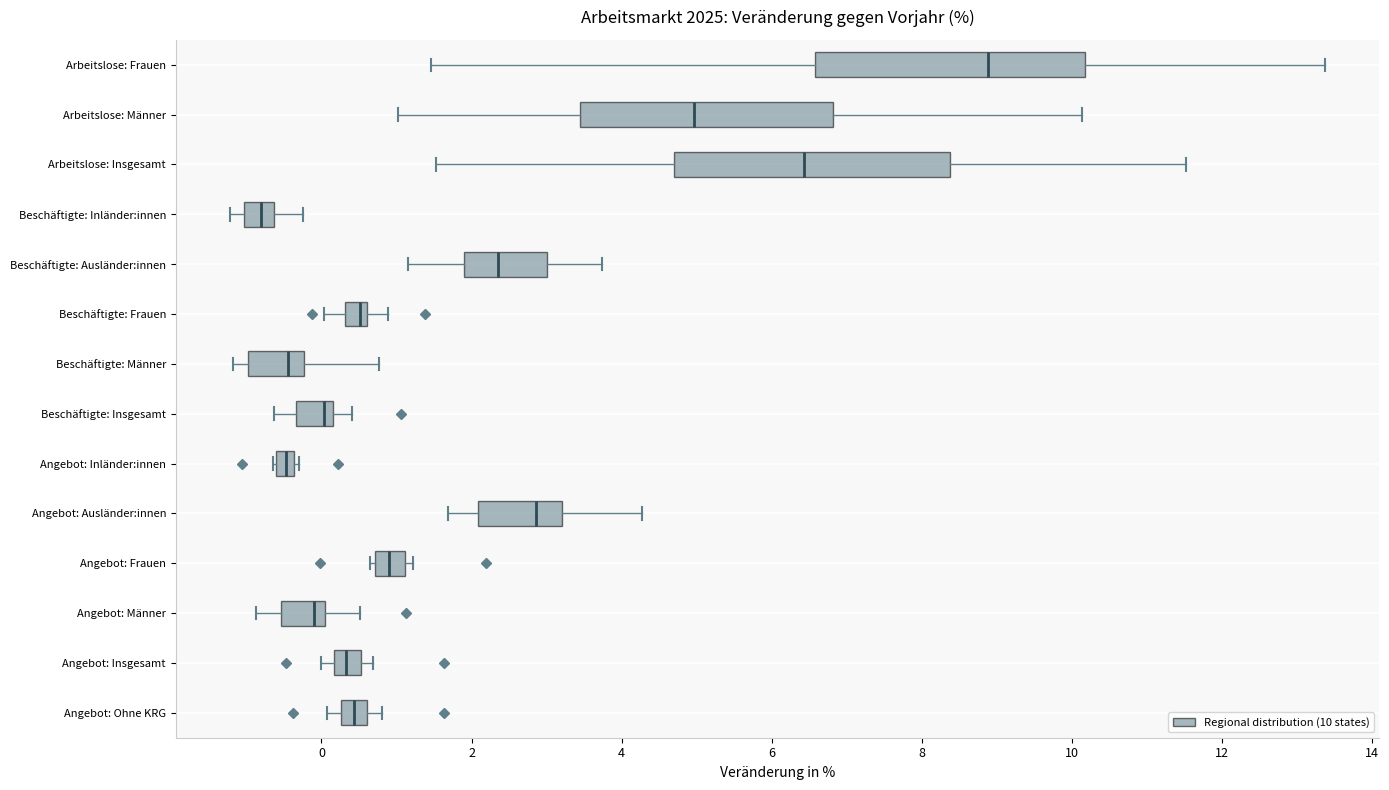

Where is the left edge of the box for Beschäftigte: Frauen on the x-axis? The values are not printed on the chart, so give them approximately, as read against the axis.

0.4